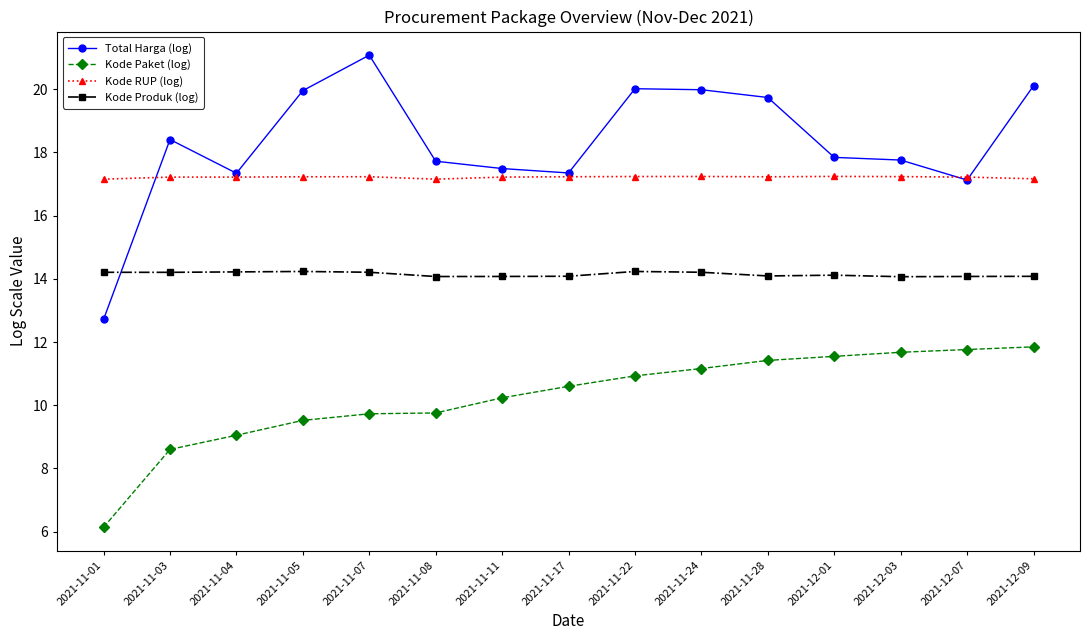

Which series has the widest spread of values?

Total Harga (log)